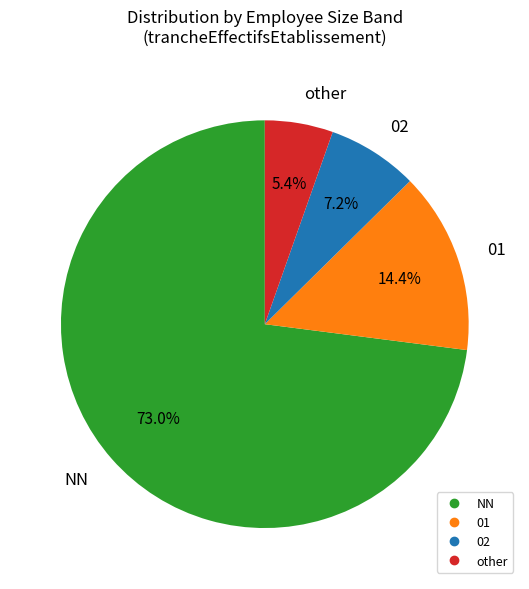

Count the number of slices in the pie.

4